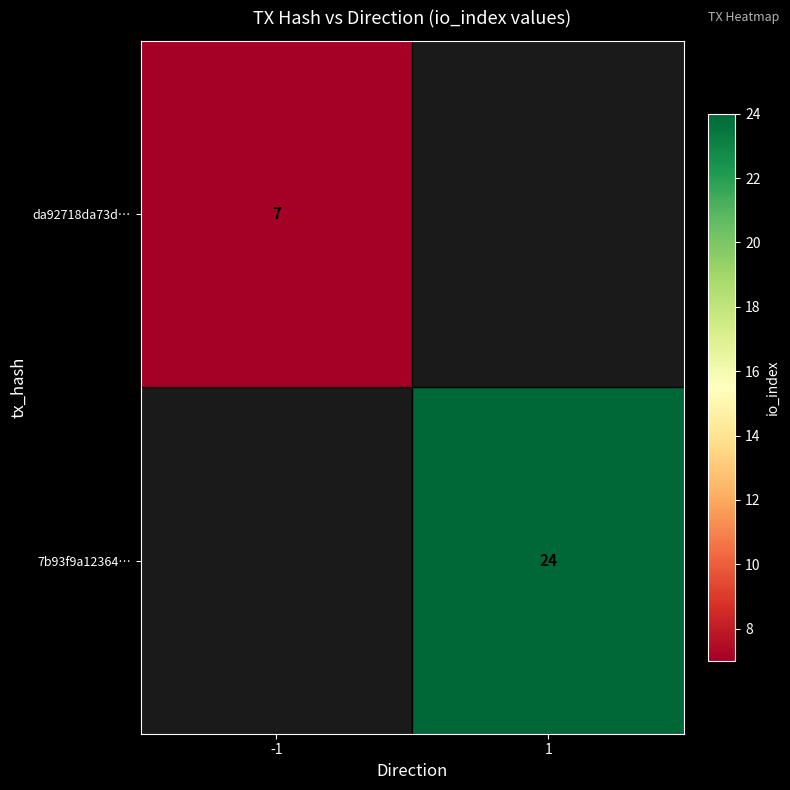

Is it true that da92718da73d… equals 7 at -1?

True